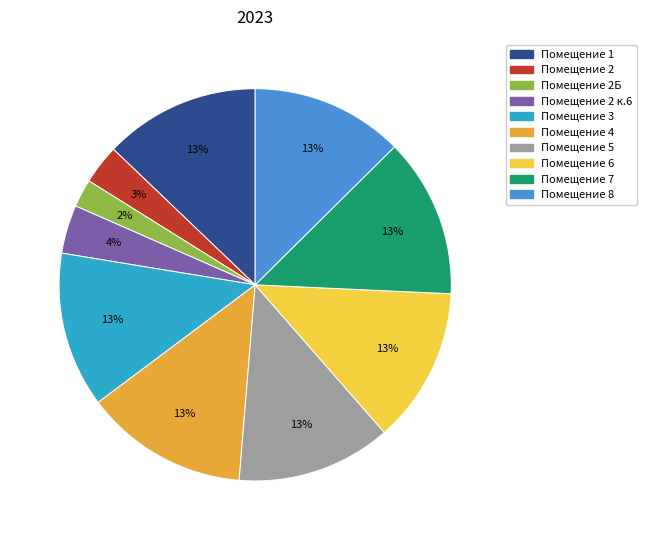

Is there a majority slice in this chart?

No